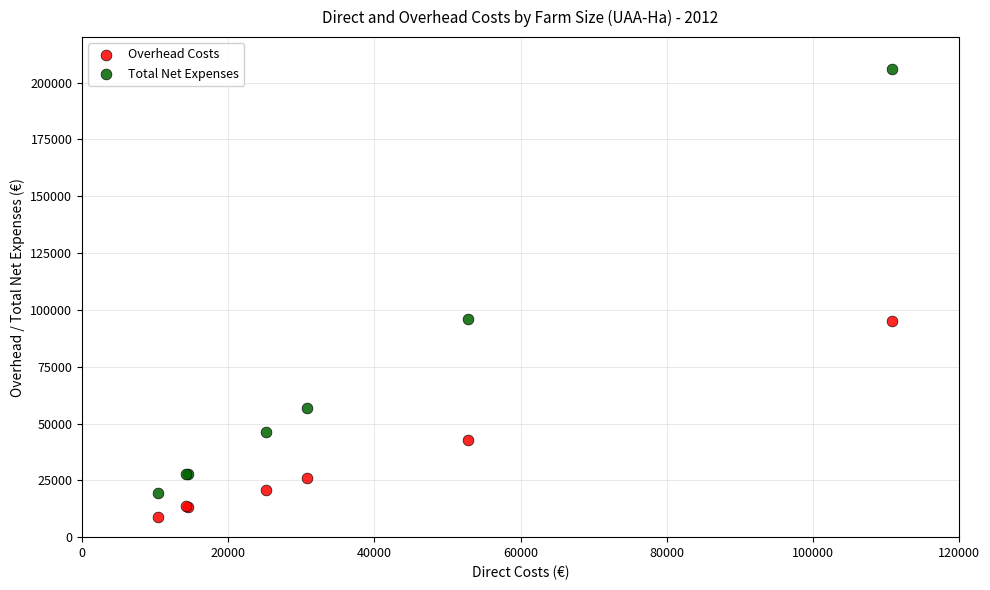

Which series has the widest spread of Y values?

Total Net Expenses